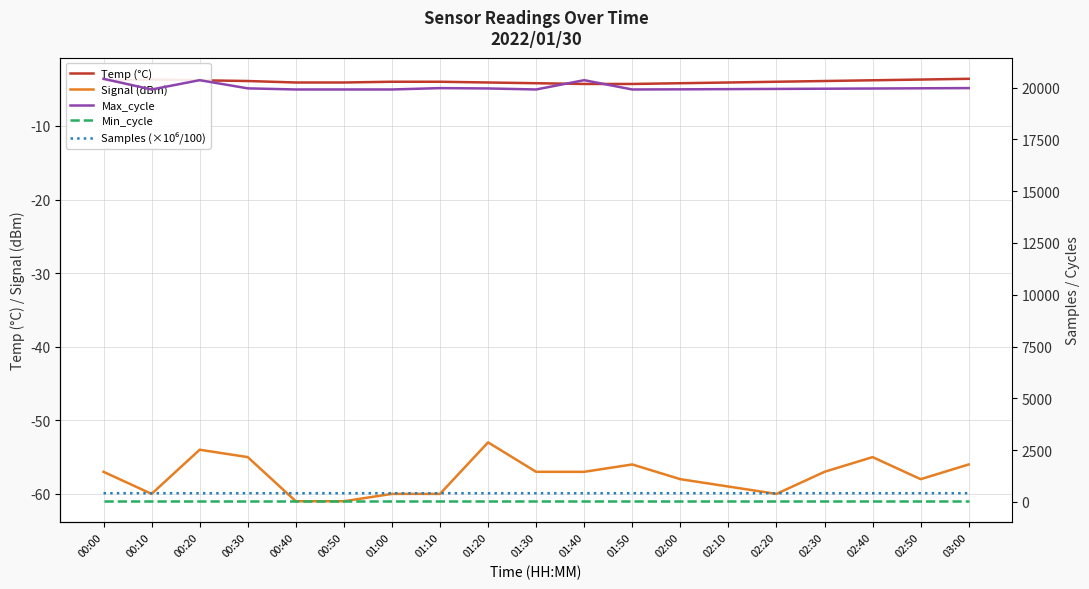

Which series changed the most between 00:40 and 01:10?

Max_cycle